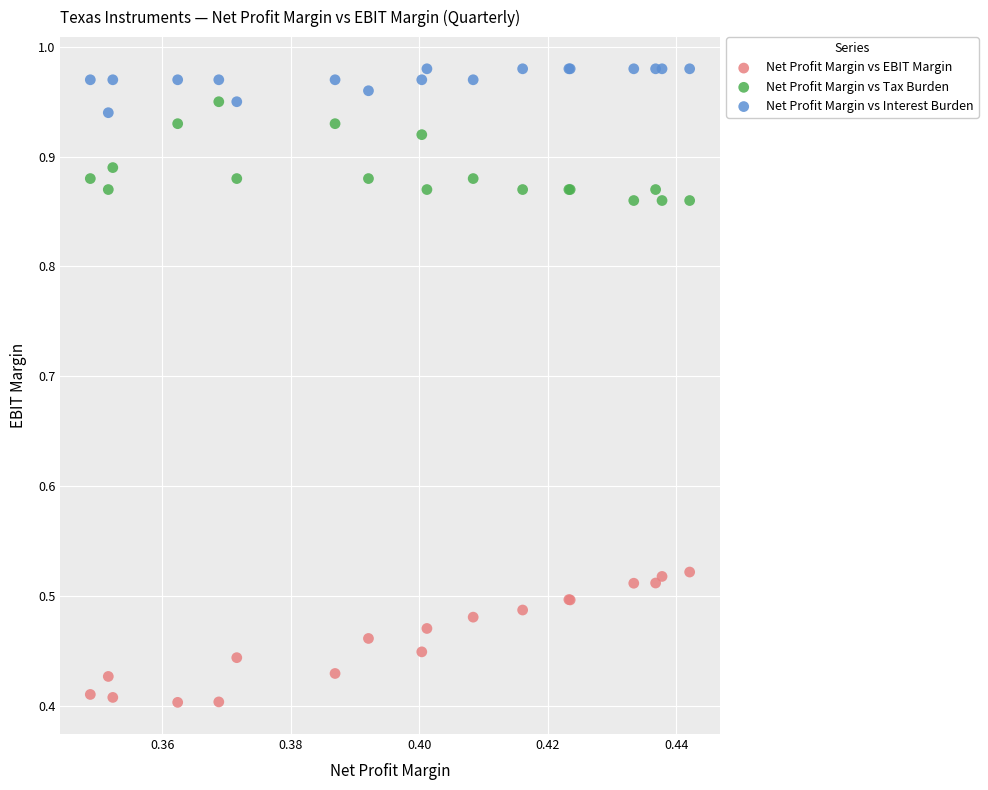

Which series reaches the maximum Y coordinate?

Net Profit Margin vs Interest Burden